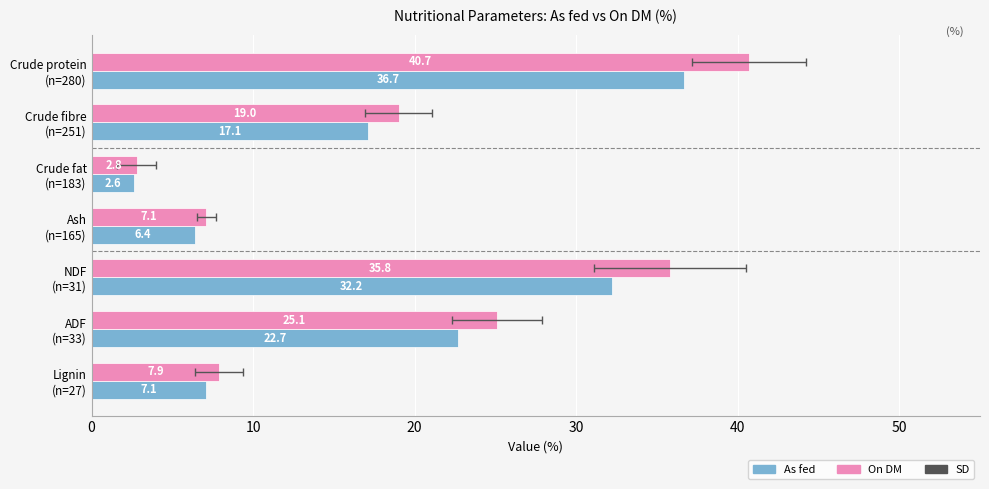

What is the value of the On DM bar at the 1st from the left?

40.7